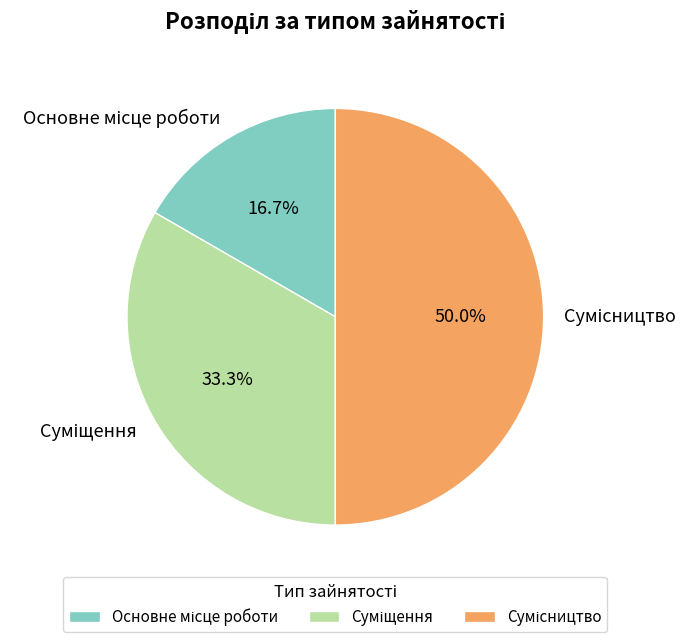

Which category has the biggest portion of the pie?

Сумісництво